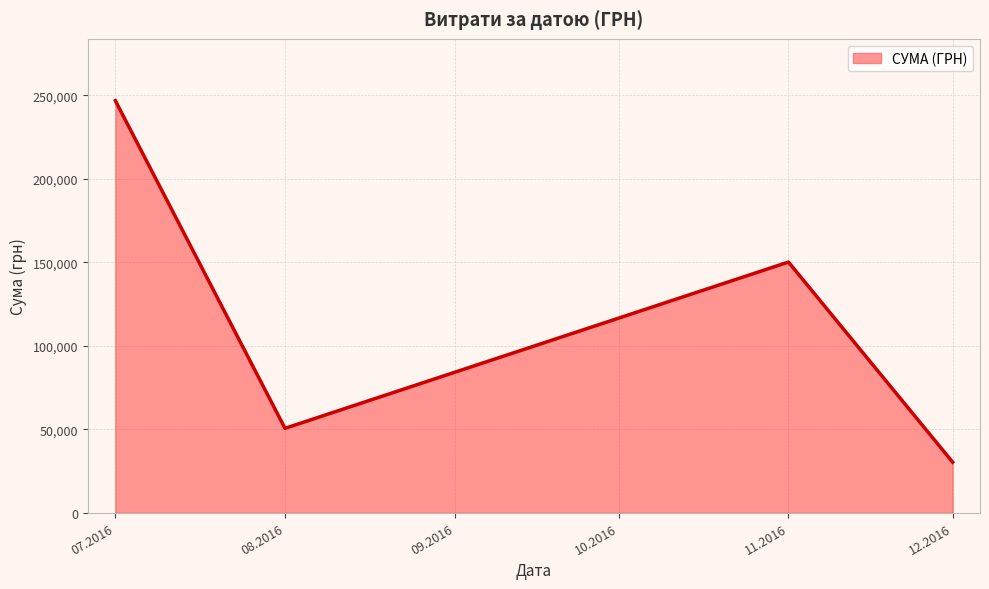

What is the change in value from 08.2016 to 12.2016?

-20261.0